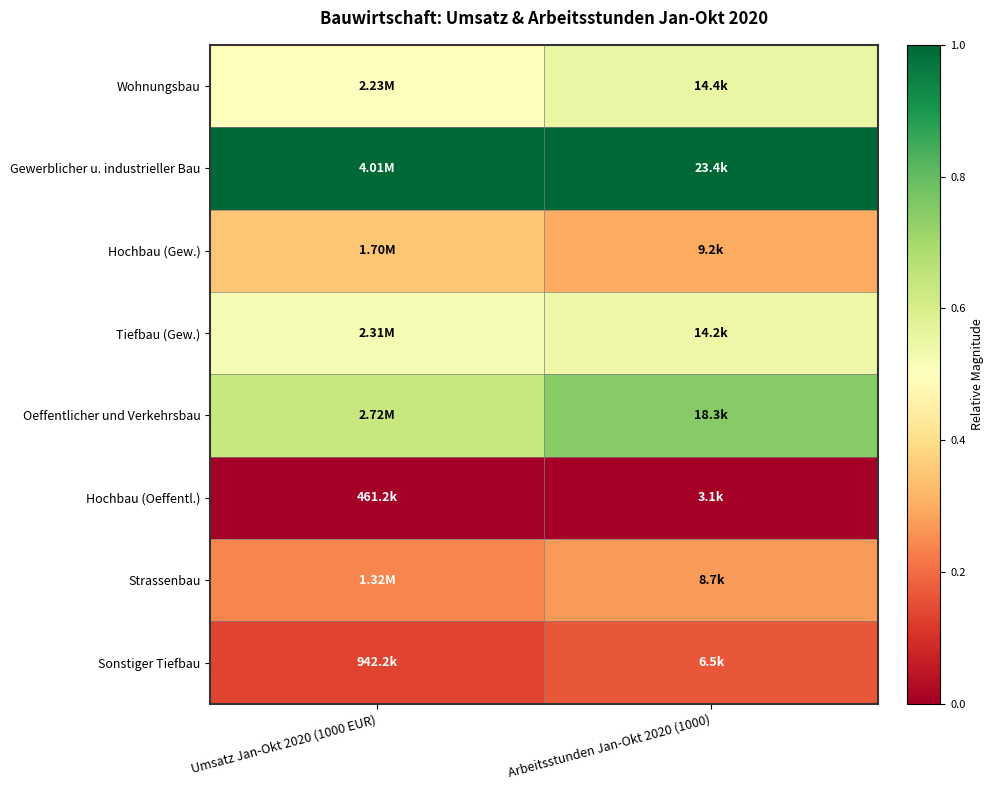

List the series in order of their peak value, highest first.

Gewerblicher u. industrieller Bau, Oeffentlicher und Verkehrsbau, Wohnungsbau, Tiefbau (Gew.), Hochbau (Gew.), Strassenbau, Sonstiger Tiefbau, Hochbau (Oeffentl.)